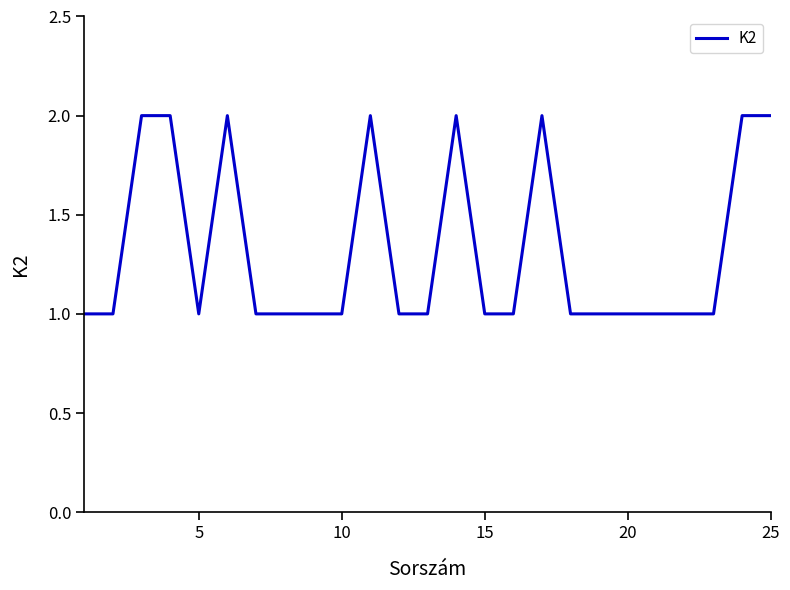

Does the chart display data point markers on the line(s)?

No